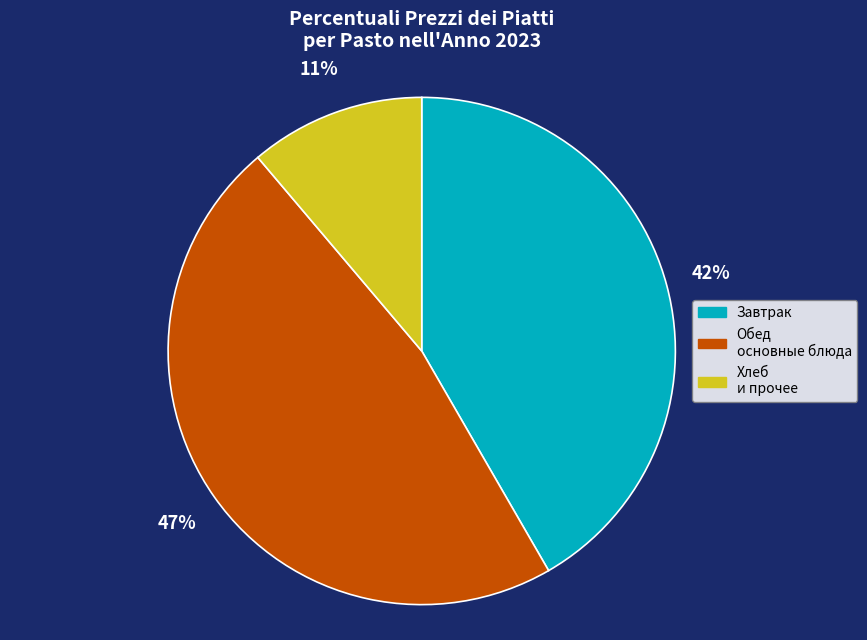

Is there any slice that represents more than half of the pie?

No